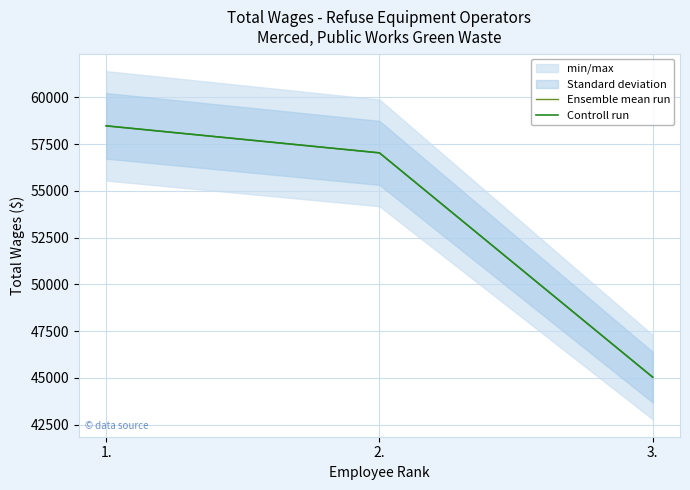

Reading right to left, what are all the values shown in this chart?

Ensemble mean run: 3.=45045	2.=57027	1.=58470
Controll run: 3.=45045	2.=57027	1.=58470